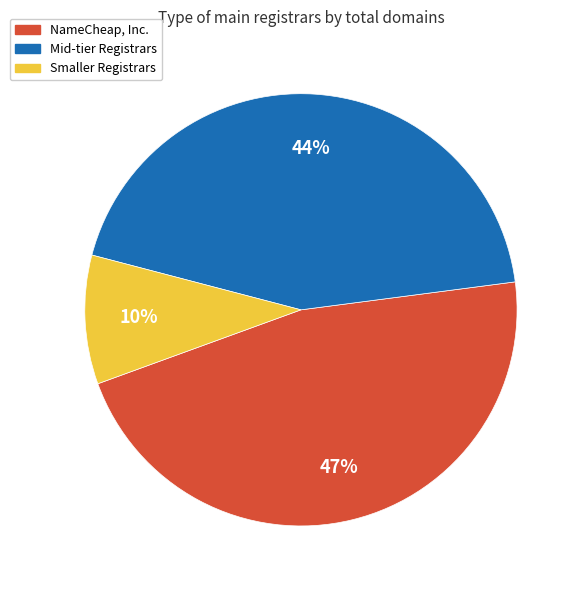

To the nearest percent, what portion does NameCheap, Inc. represent?

47%